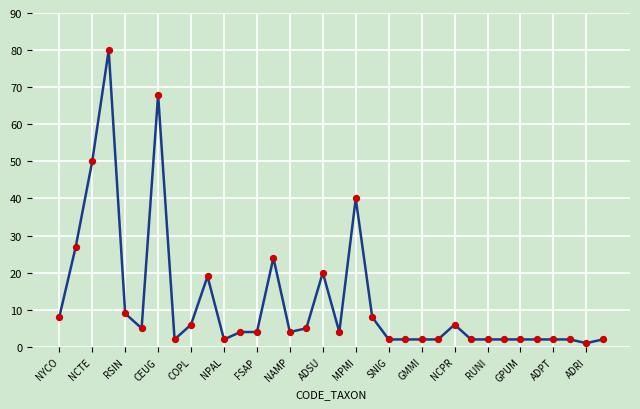

What is the greatest value displayed?

80